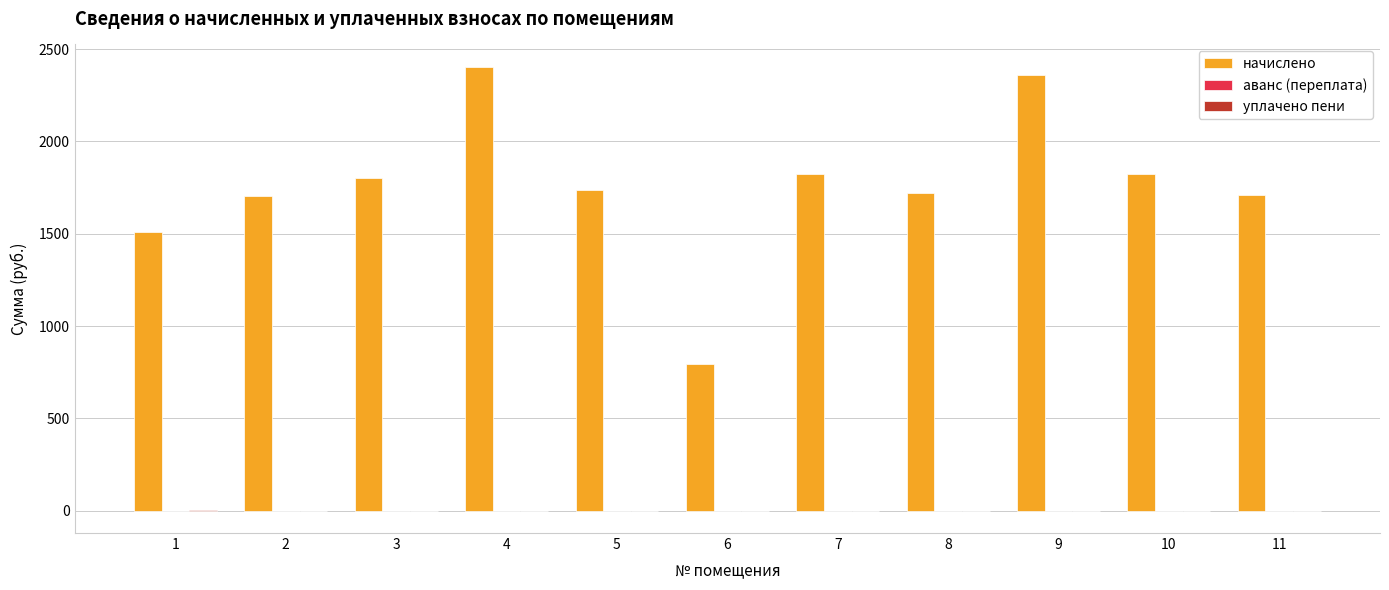

What is the greatest value displayed?

2404.9